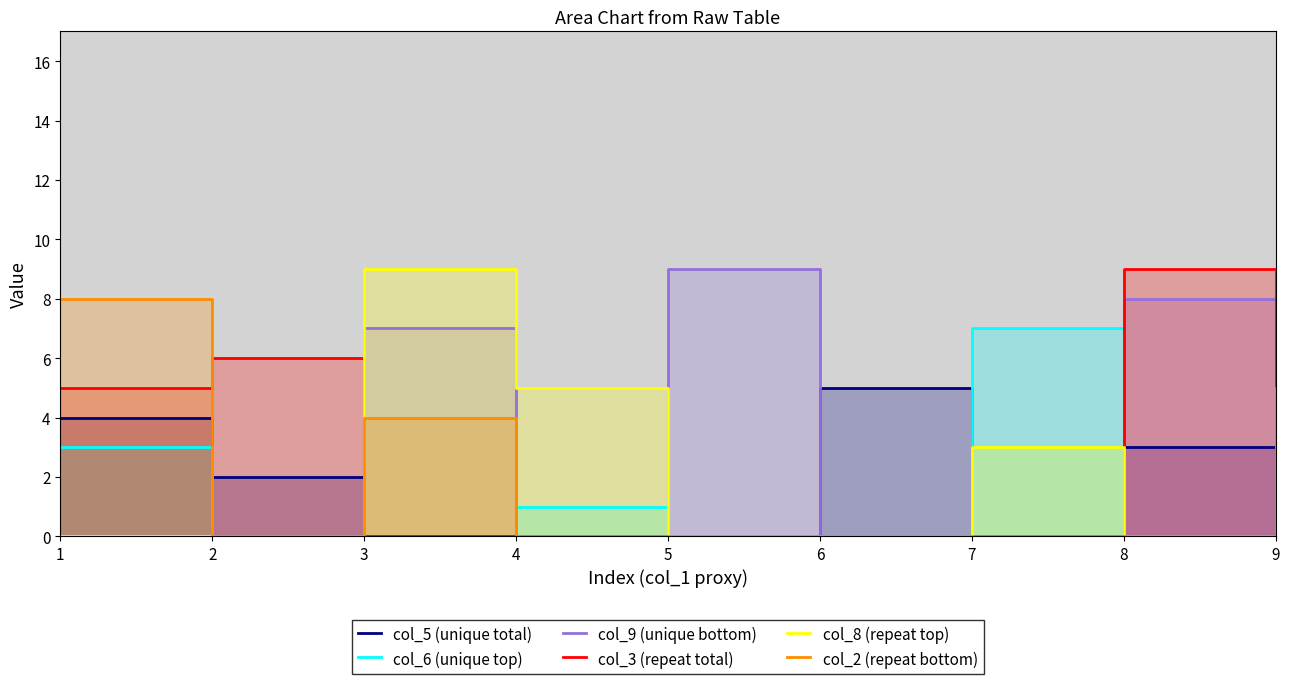

Which has a higher value, 7 or 1?

1